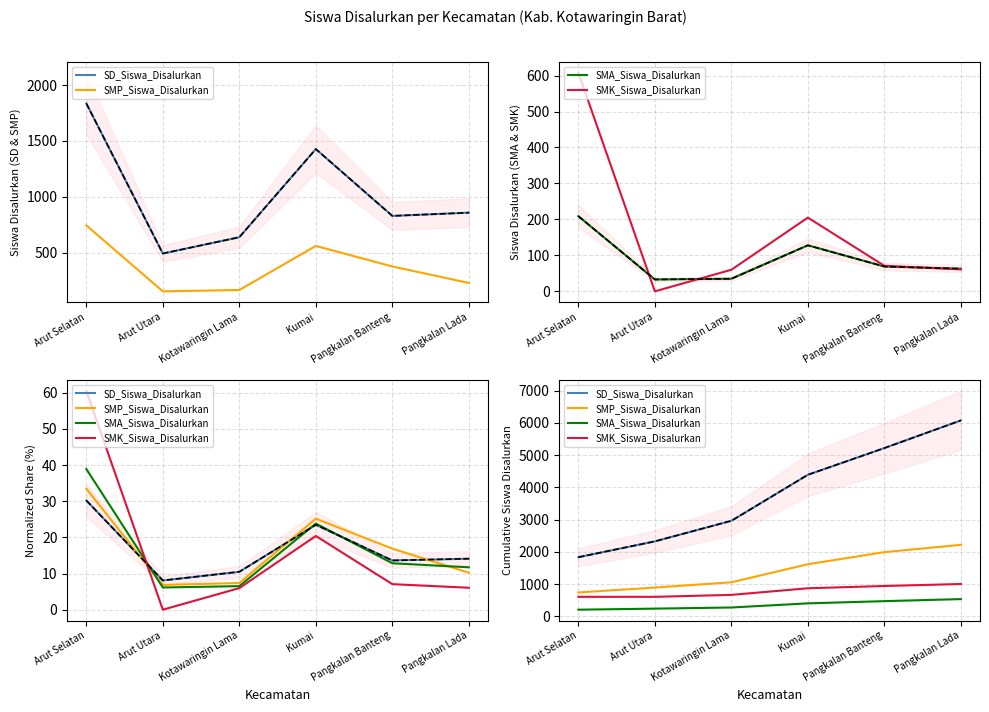

What is the difference between the maximum and minimum values in the SMP_Siswa_Disalurkan series?

1477